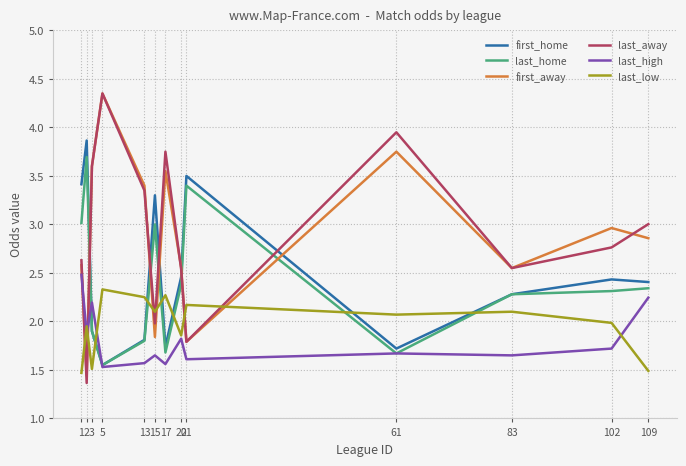

Which series has the largest range (max minus min)?

last_away